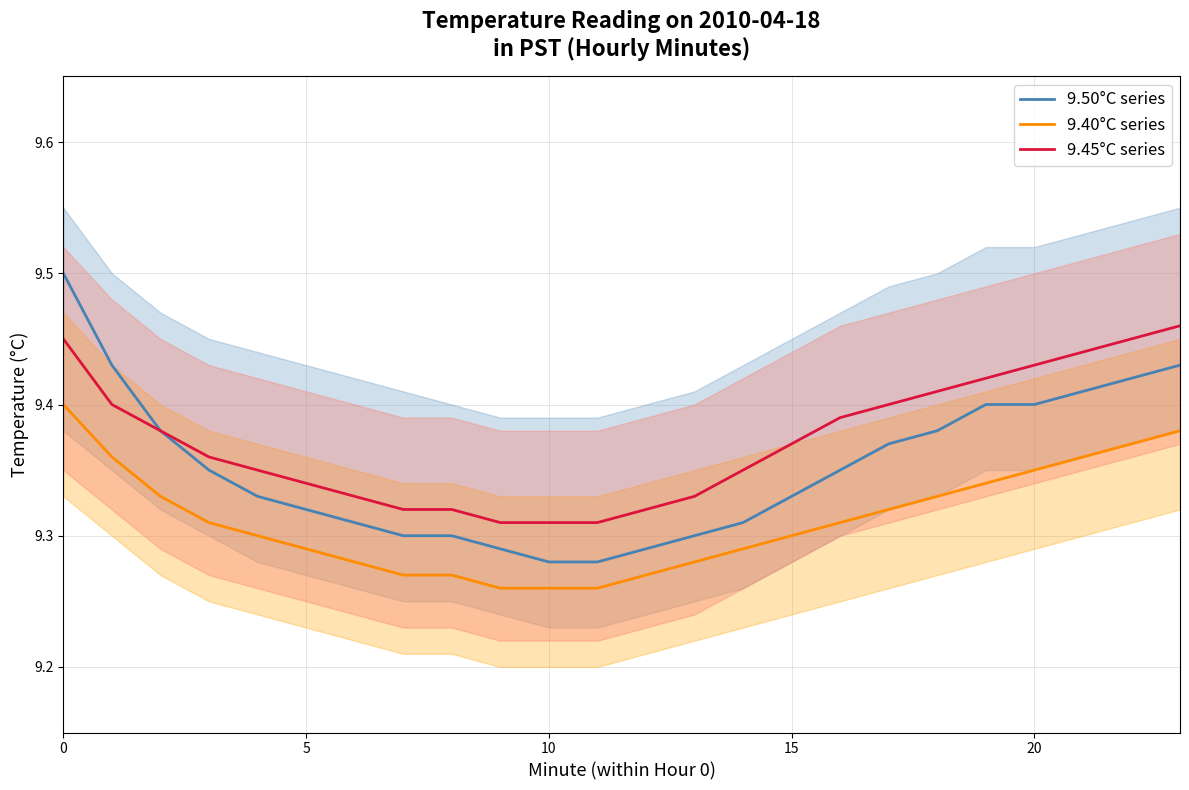

What is the label of the 22nd point from the left?

21